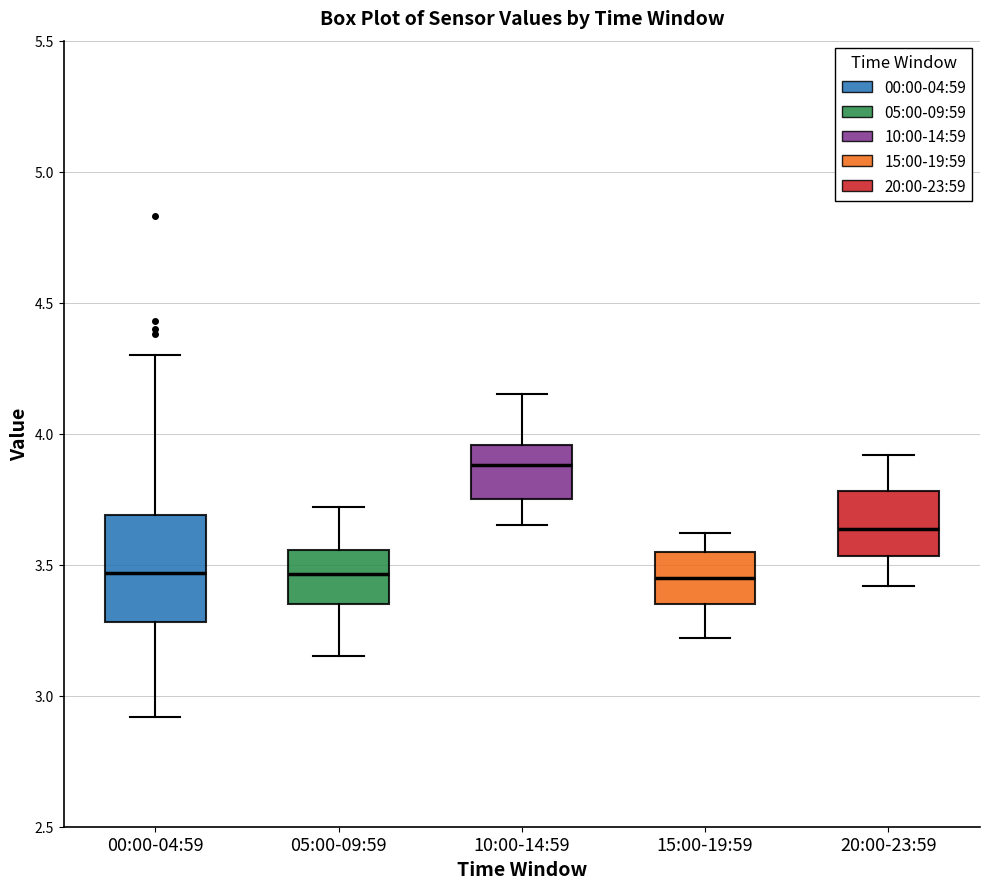

Where does the median line of the box for 05:00-09:59 sit on the y-axis? The values are not printed on the chart, so give them approximately, as read against the axis.

3.45